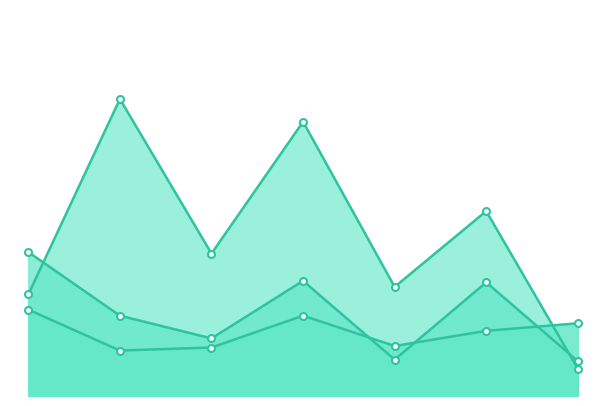

What is the difference between the Total Docs. (2012) values at 5 and 6?

51